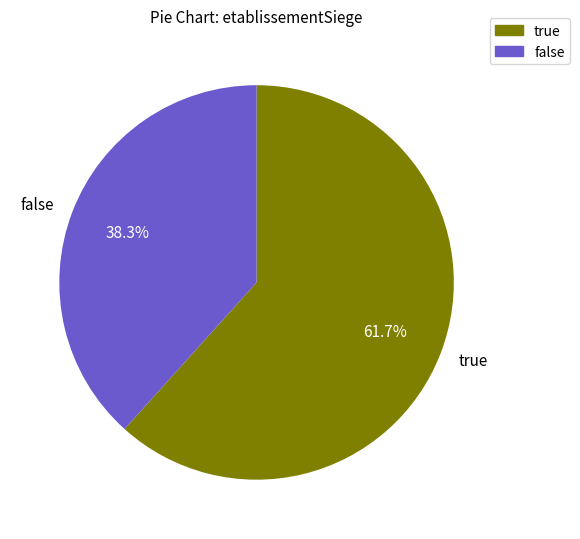

Rank the categories by value from lowest to highest.

false, true